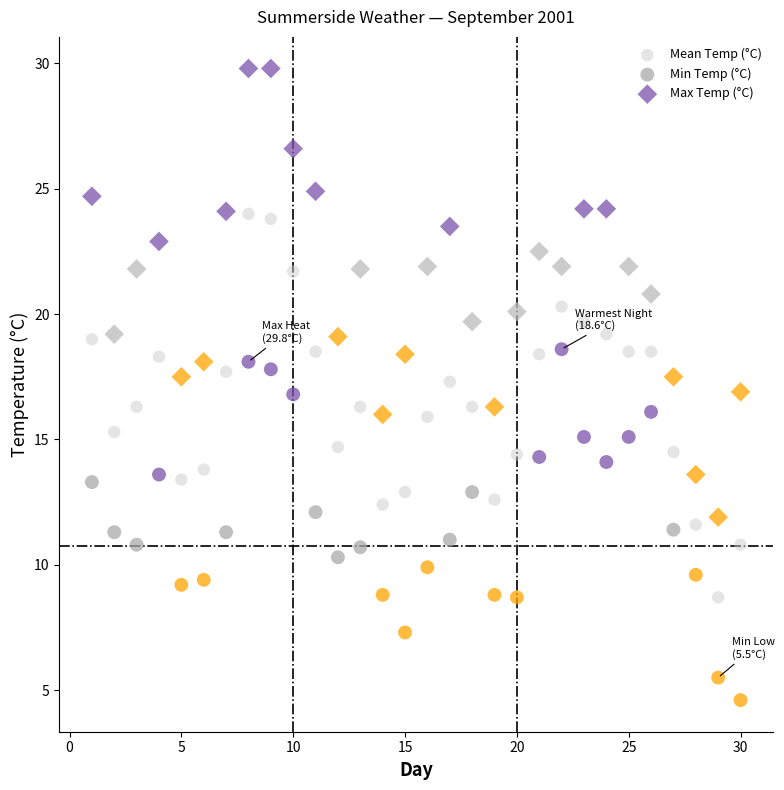

Which series has the largest Y range (max minus min)?

Max Temp (°C)